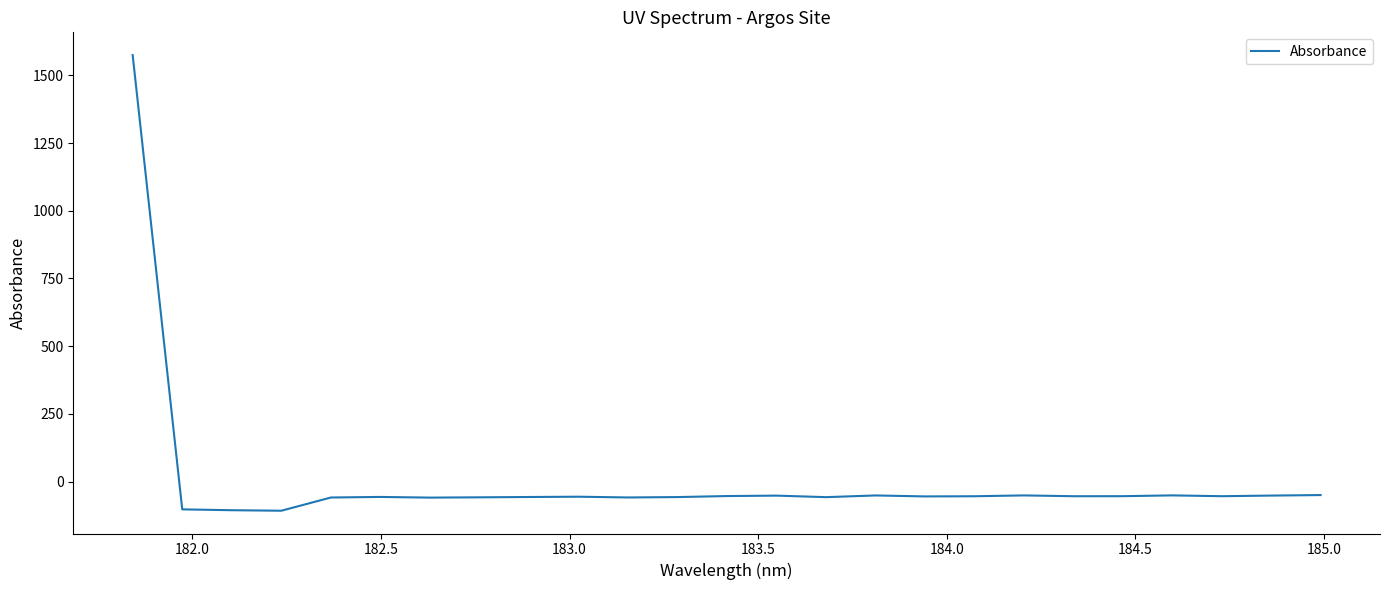

How many values are below -55?

13